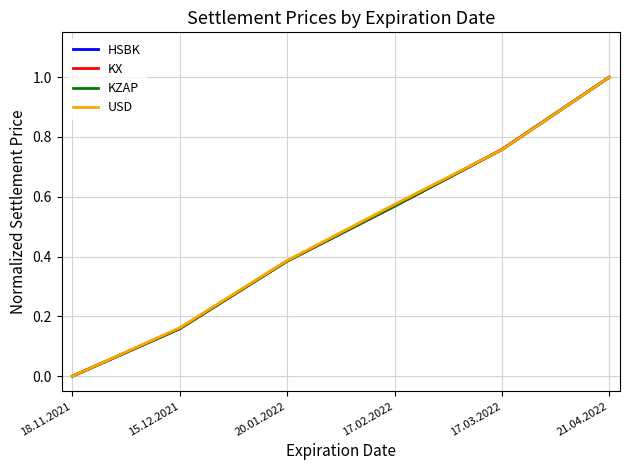

Is it true that USD equals 0.4 at 21.04.2022?

False